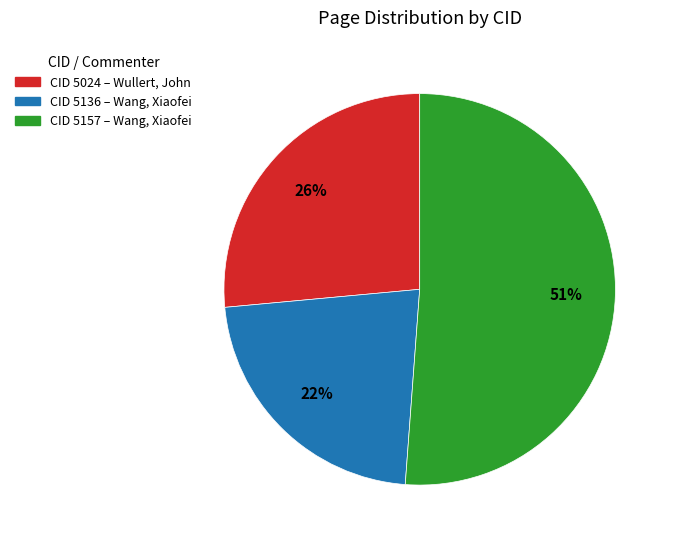

Is there a majority slice in this chart?

Yes